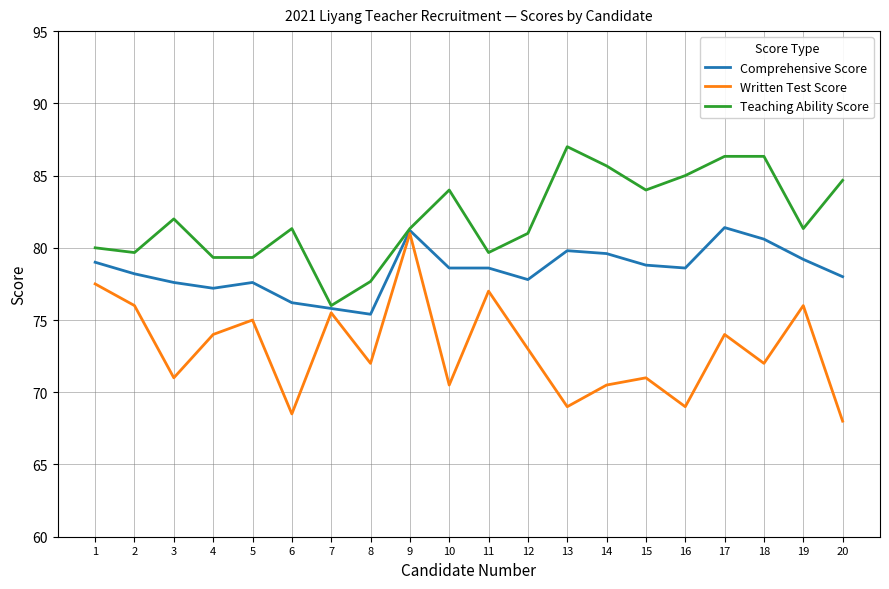

List the series in order of their overall mean, highest first.

Teaching Ability Score, Comprehensive Score, Written Test Score